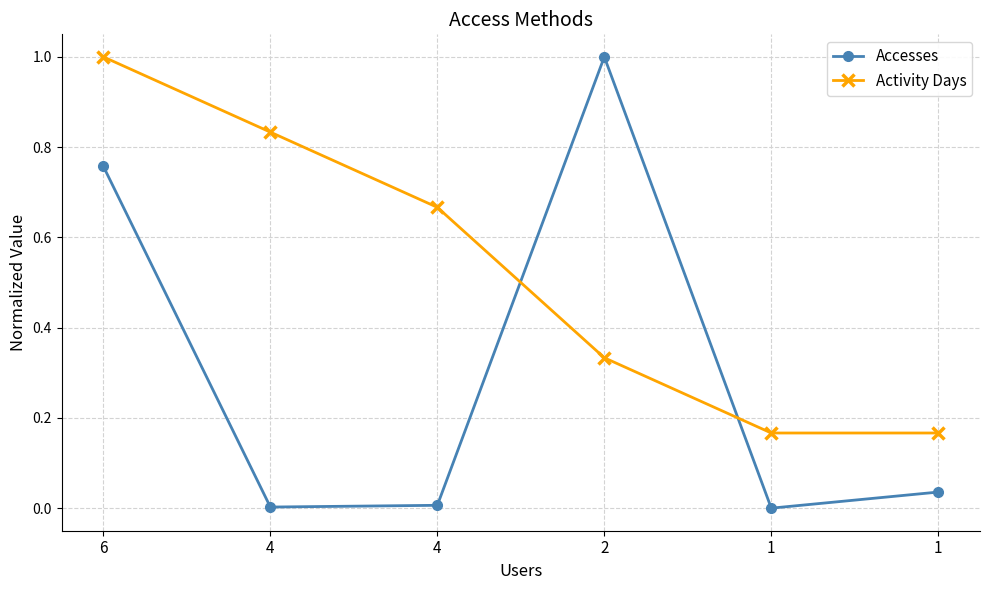

Which category has the highest value across all series?

2